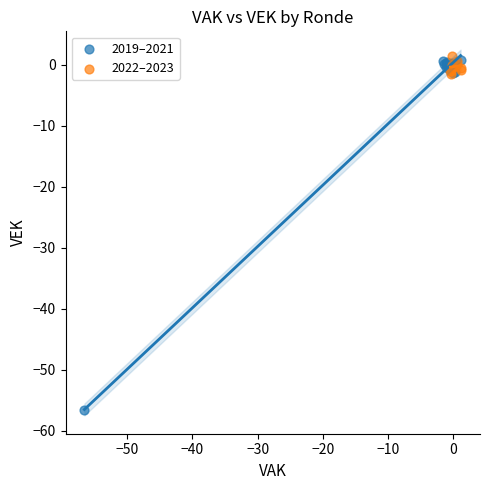

Which series has the widest spread of Y values?

2019–2021